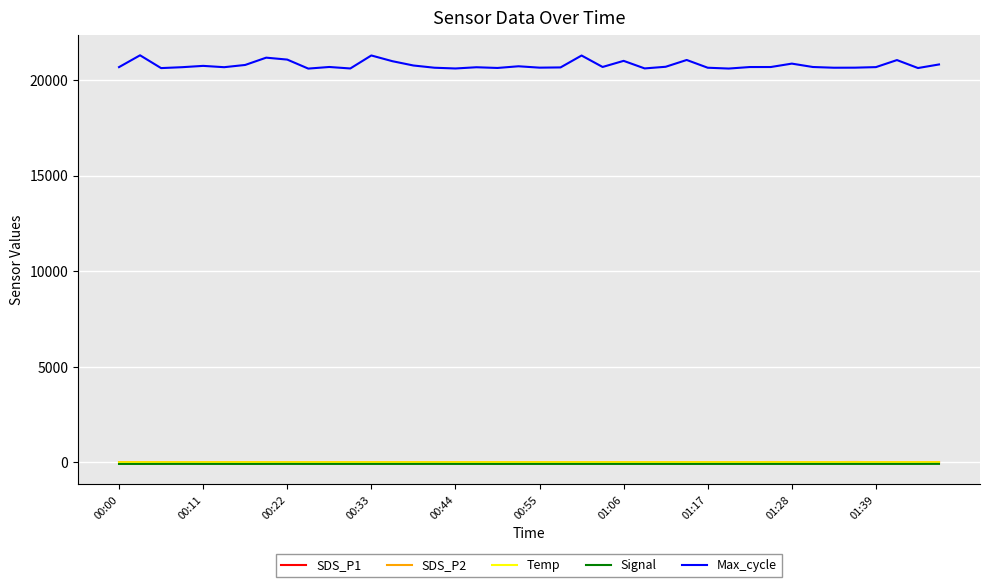

What is the minimum value for Max_cycle?

20589.0